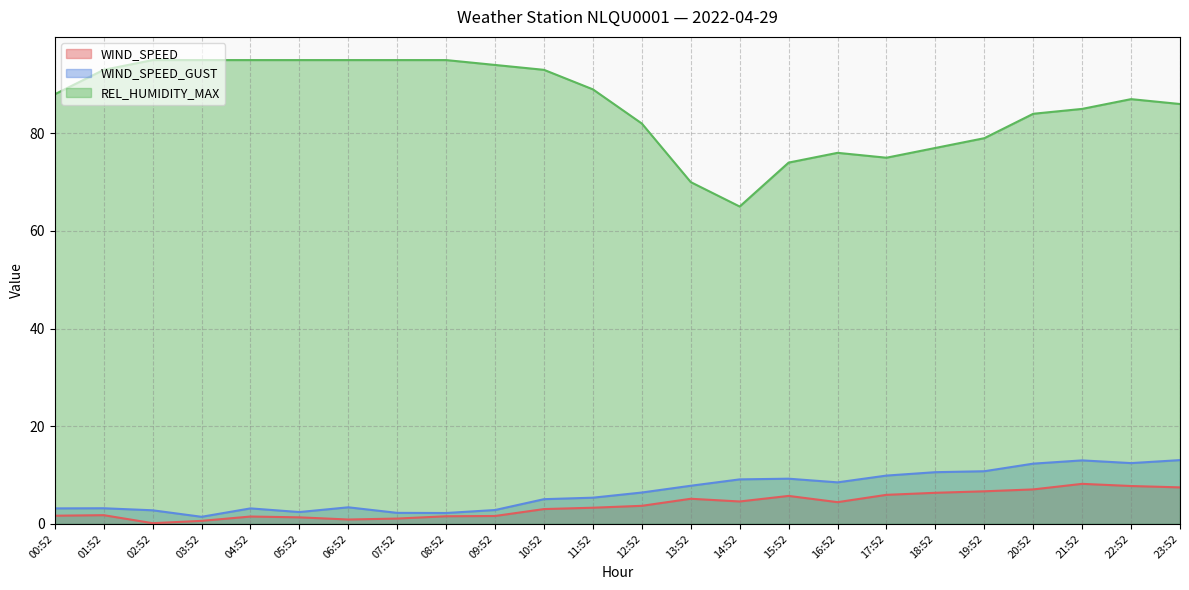

How many data points in WIND_SPEED_GUST are above 6?

12